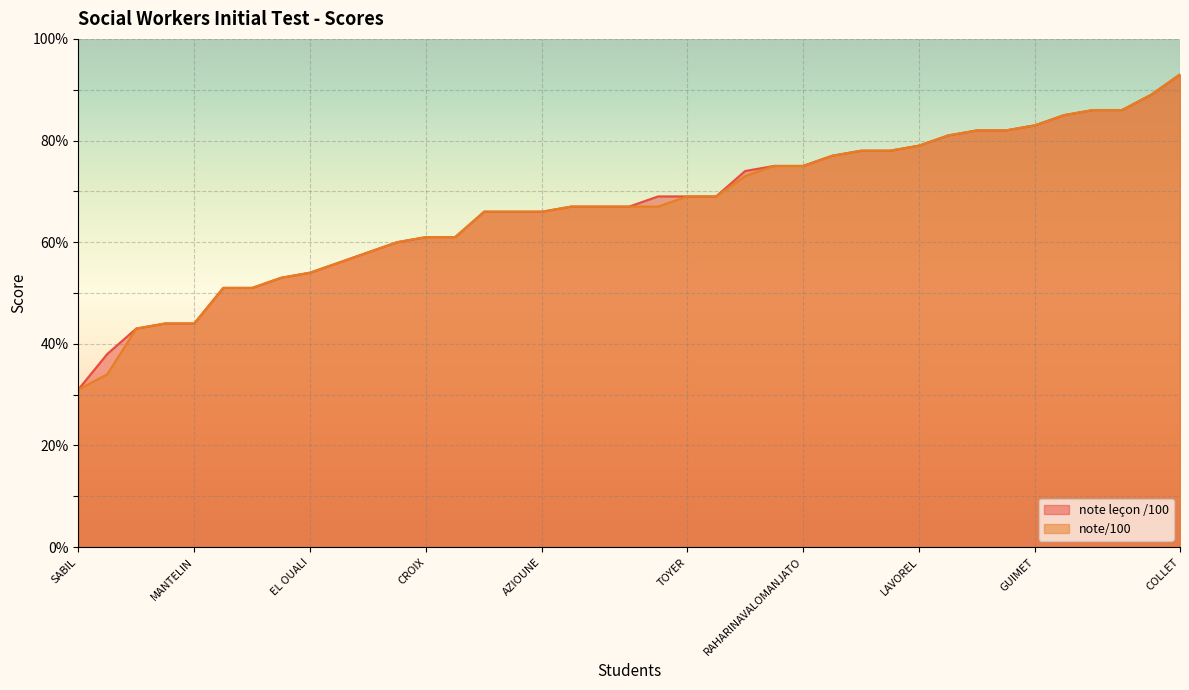

Rank the series by their maximum value, from lowest to highest.

note leçon /100, note/100